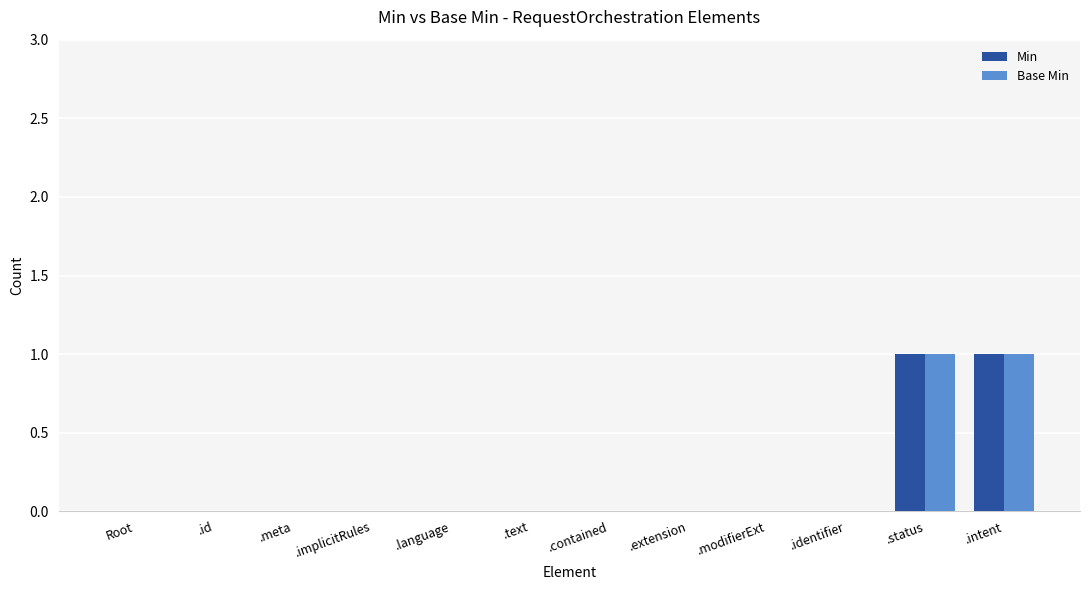

Reading left to right, extract all data points from this chart.

Min: Root=0	.id=0	.meta=0	.implicitRules=0	.language=0	.text=0	.contained=0	.extension=0	.modifierExt=0	.identifier=0	.status=1	.intent=1
Base Min: Root=0	.id=0	.meta=0	.implicitRules=0	.language=0	.text=0	.contained=0	.extension=0	.modifierExt=0	.identifier=0	.status=1	.intent=1